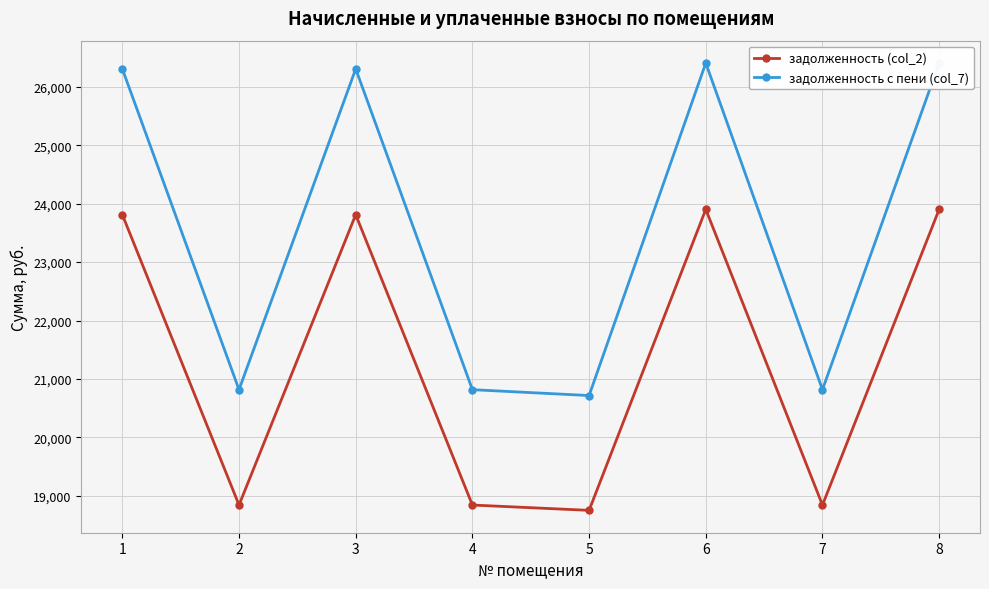

What is the value of the задолженность с пени (col_7) point at the 3rd from the left?

26304.4